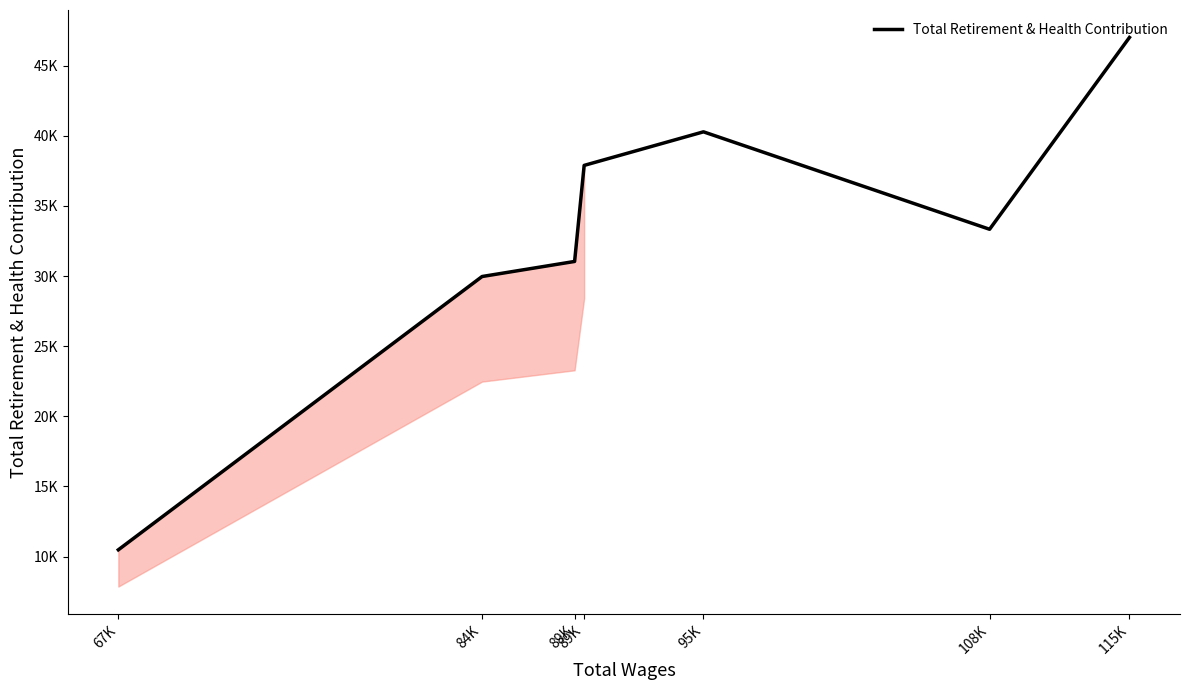

Where is the first local minimum?

108K